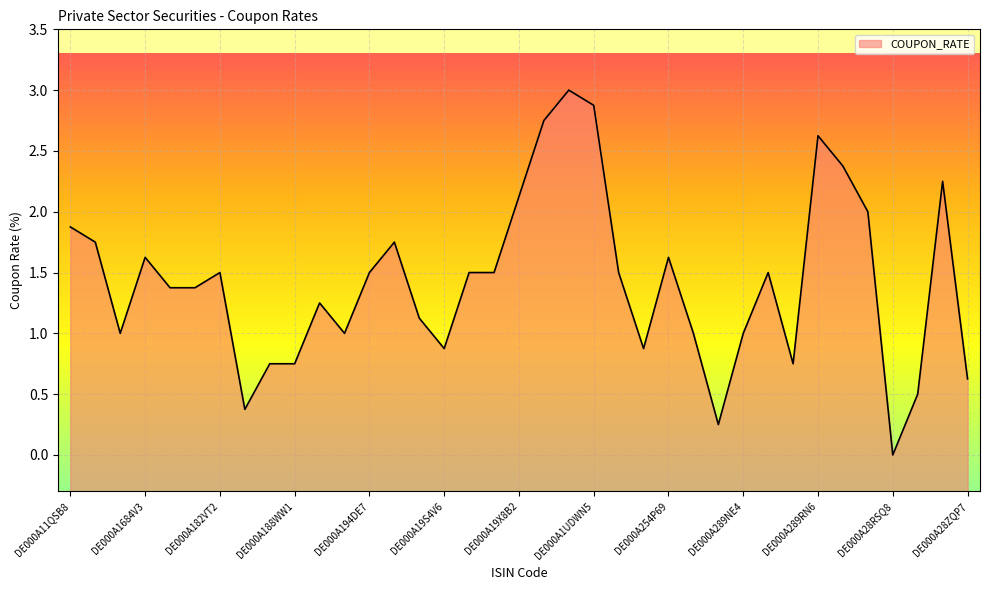

Count the number of categories in the chart.

37